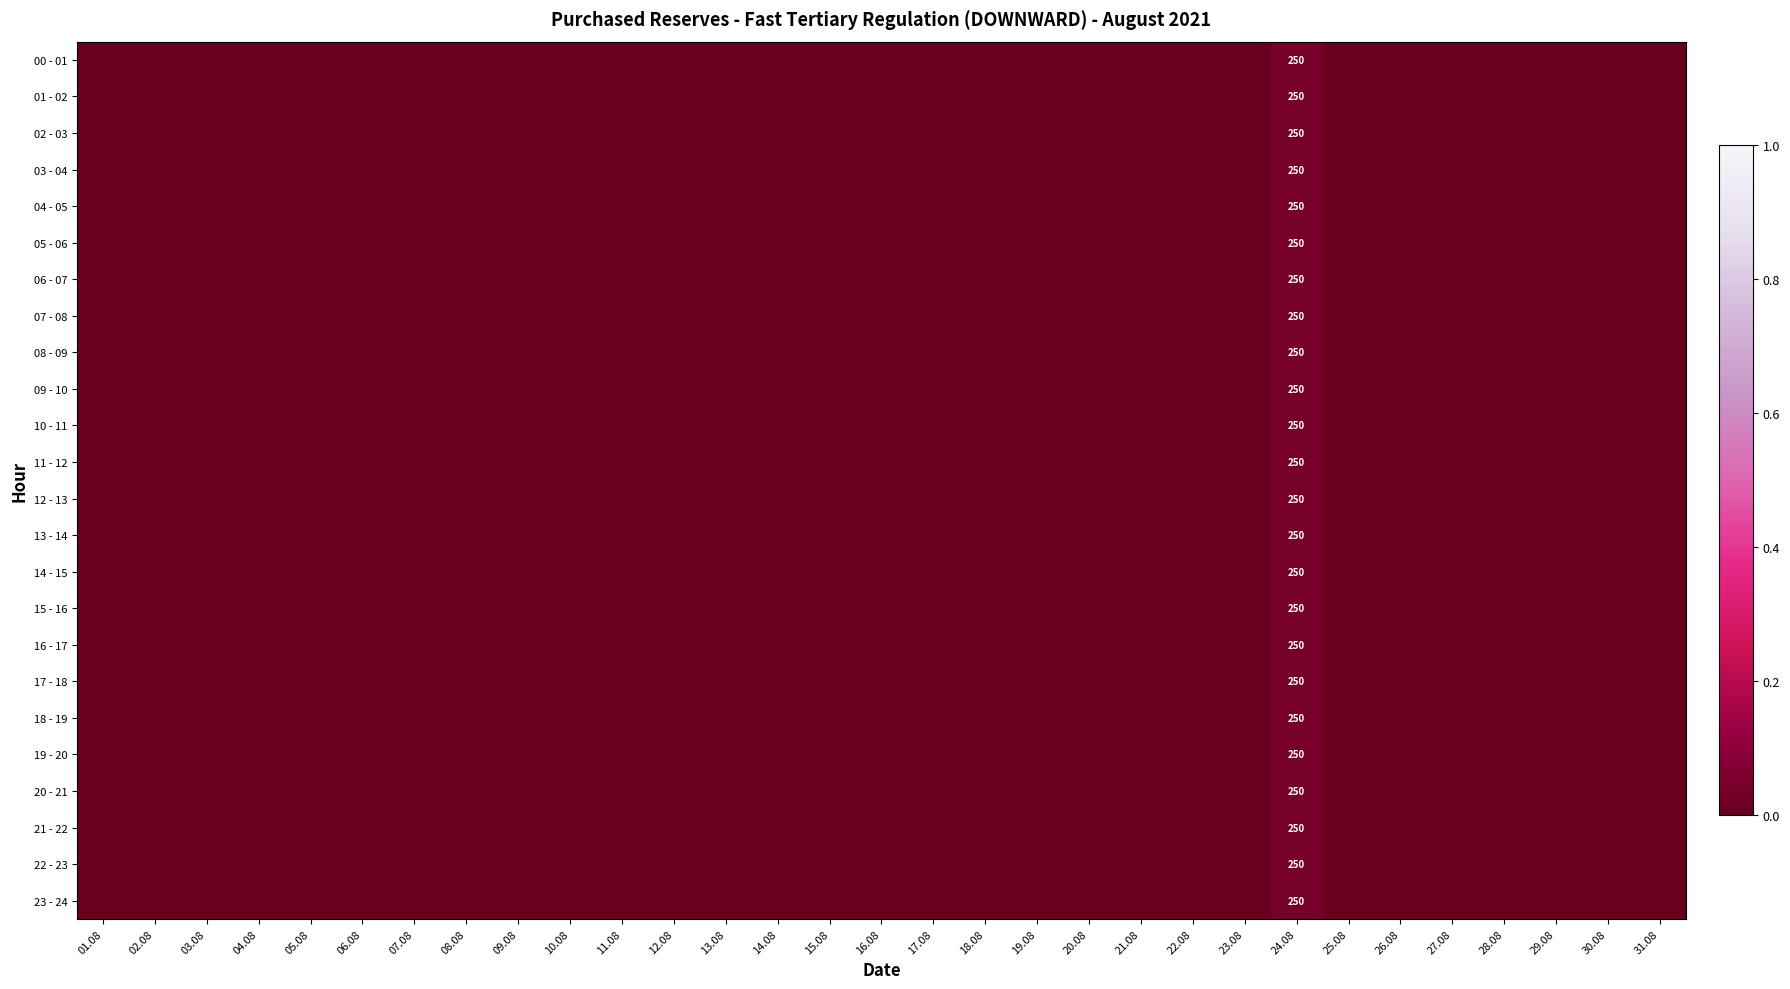

At which label does 02 - 03 reach its peak?

24.08